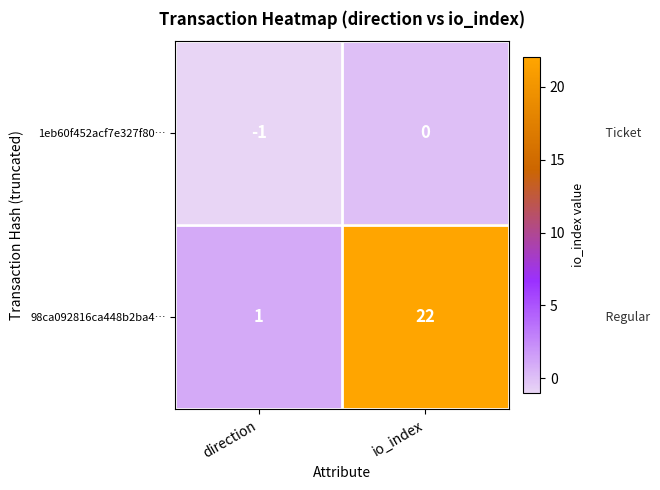

What is the spread (max minus min) of values at io_index?

22